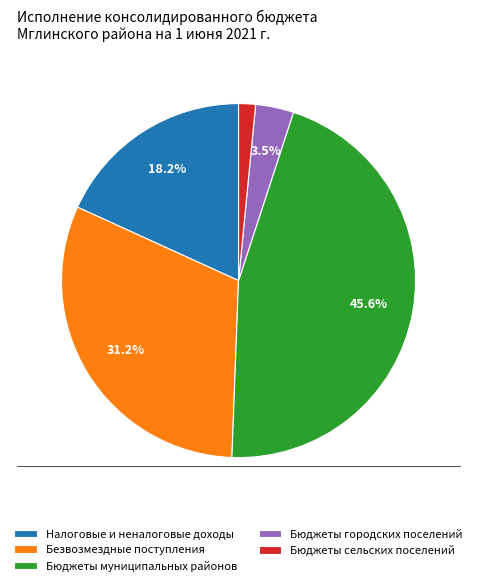

How much of the chart is everything except Налоговые и неналоговые доходы?

81.8%